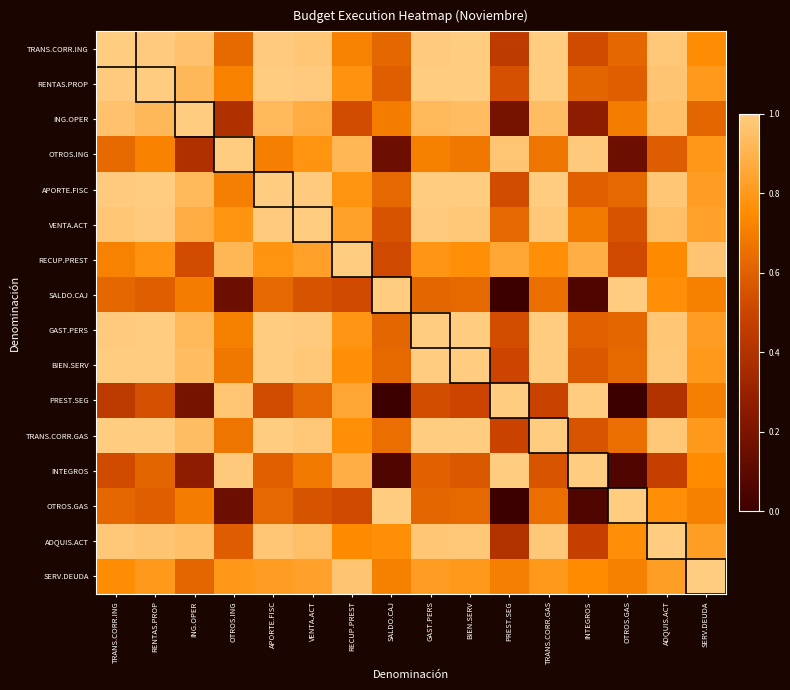

How many categories are shown in the chart?

16